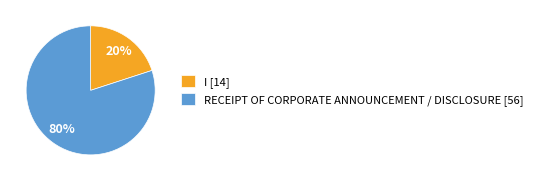

To the nearest percent, what is the average slice percentage?

50%